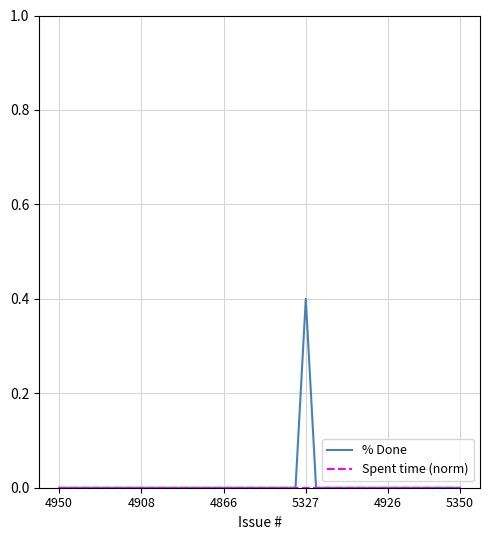

What is the maximum value for % Done?

0.4